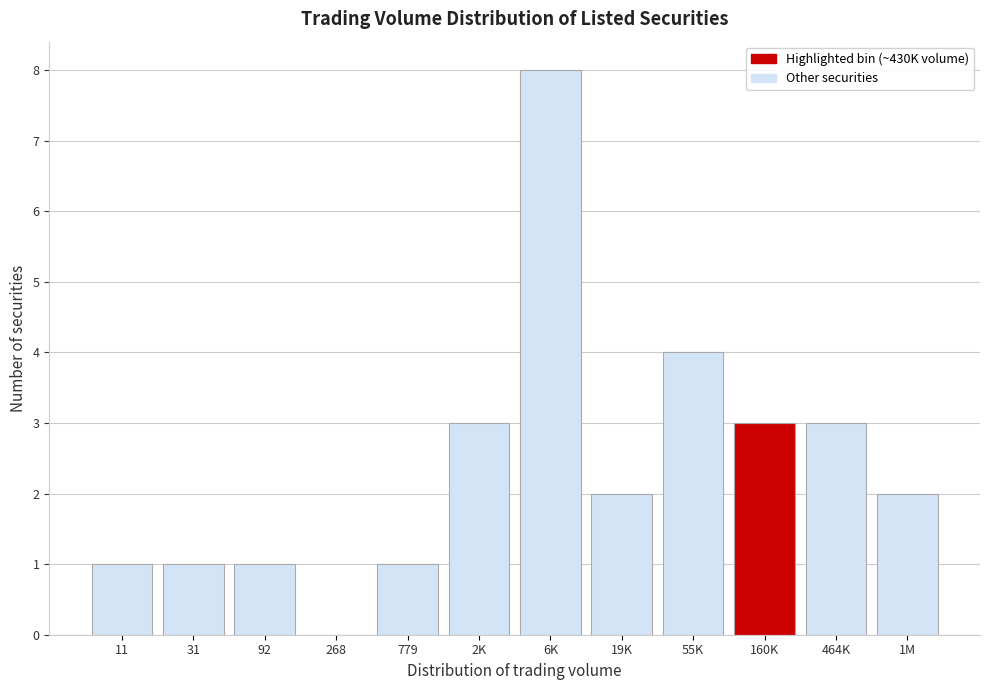

Reading left to right, transcribe all the data shown in this chart.

11=1	31=1	92=1	268=0	779=1	2K=3	6K=8	19K=2	55K=4	160K=3	464K=3	1M=2